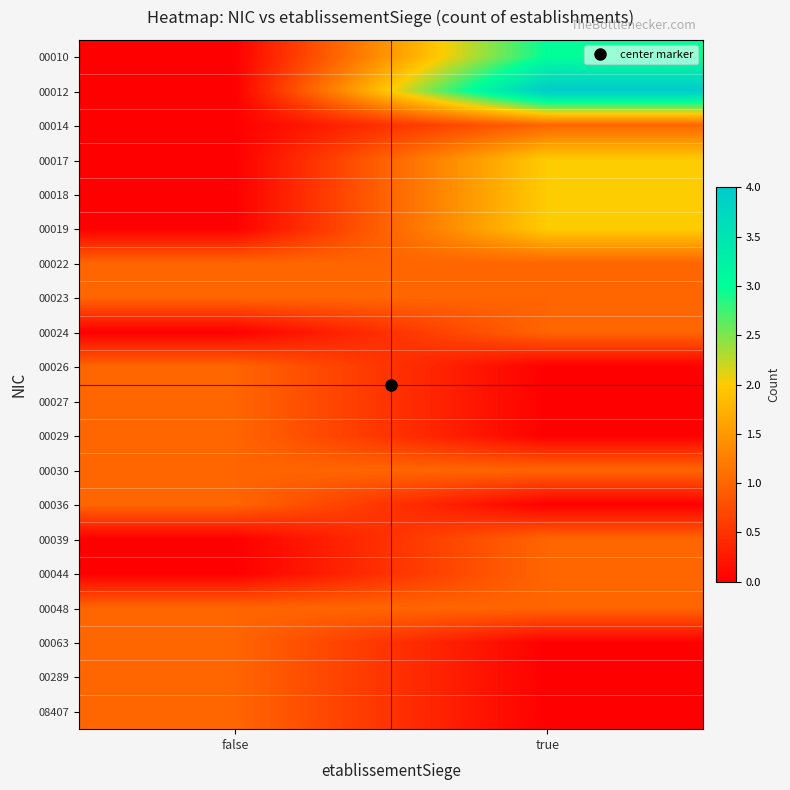

At which category does the chart reach its peak across all series?

true